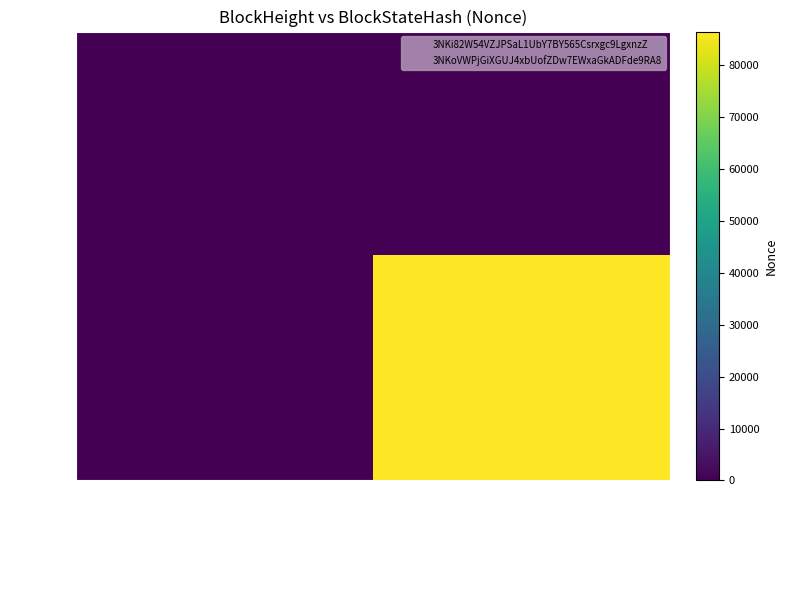

Which series has the largest range (max minus min)?

200340